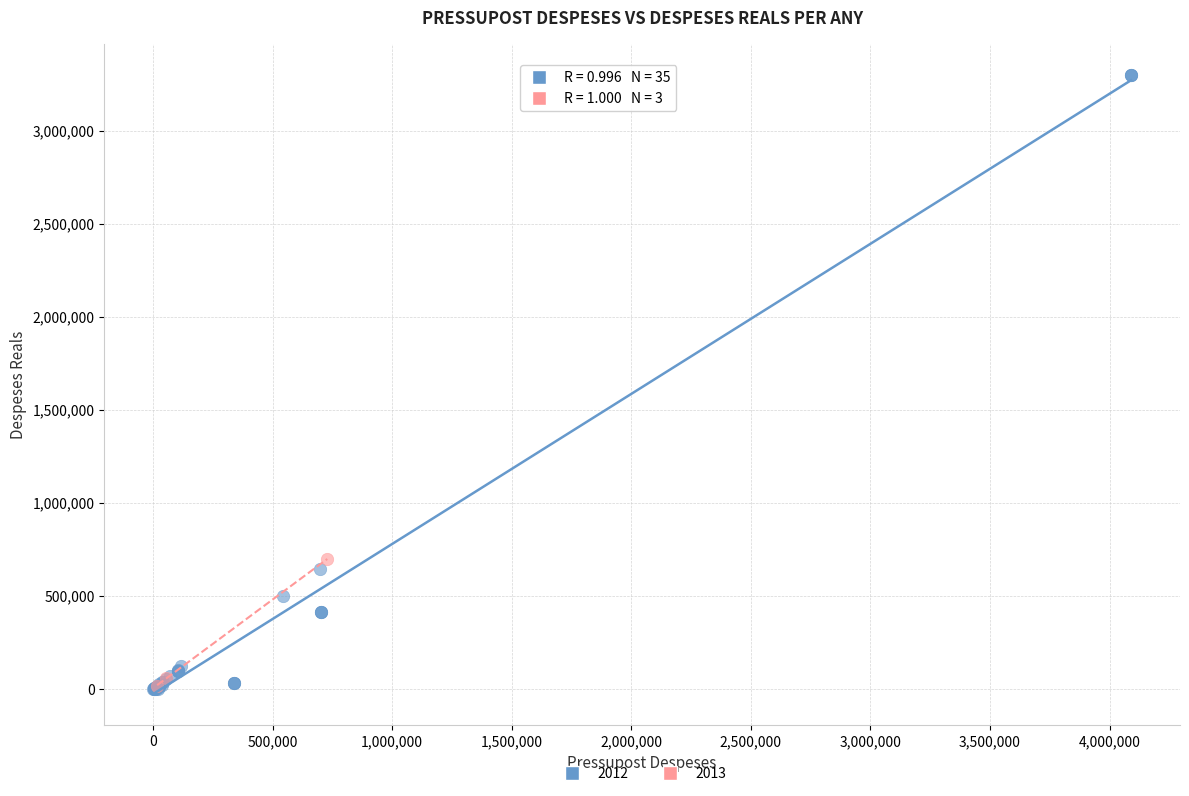

Which series has the widest spread of Y values?

2012